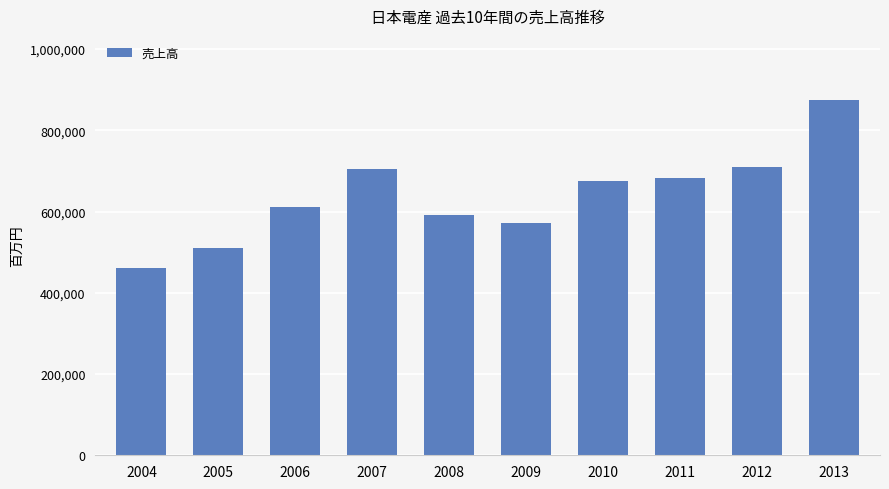

What is the value of the 2nd bar from the left?

510064